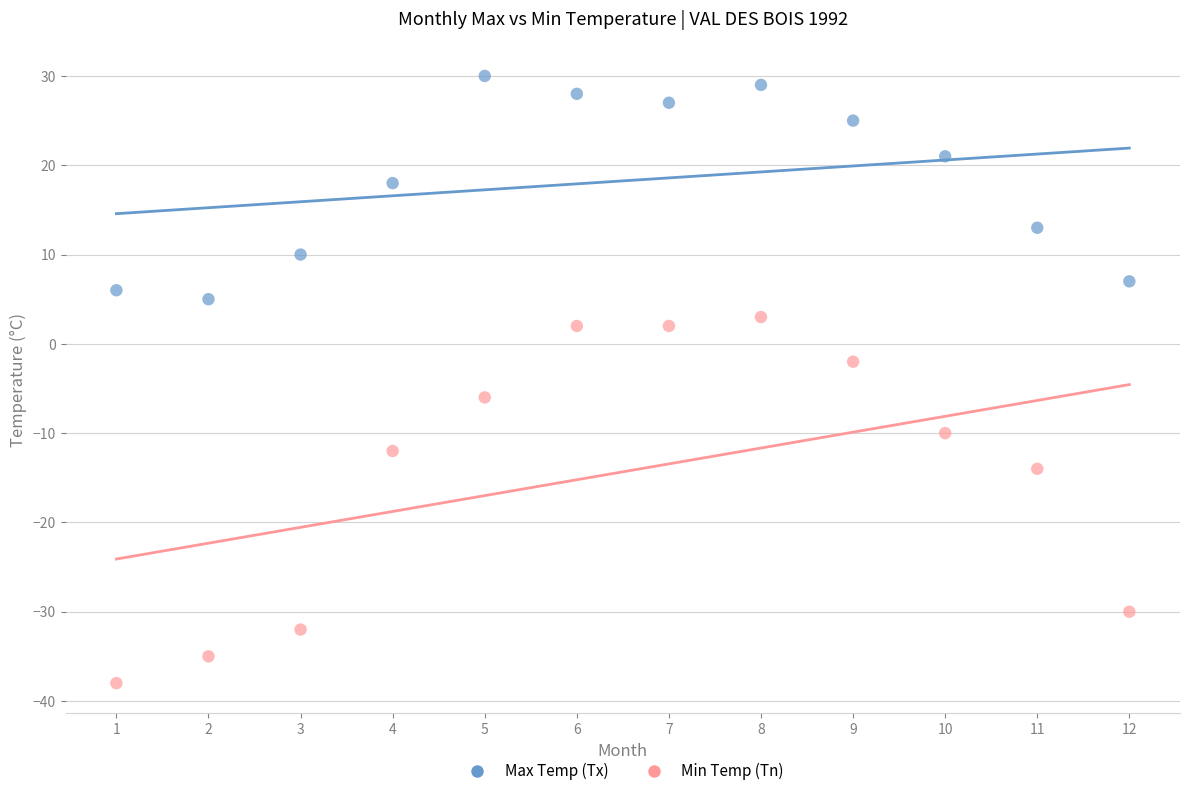

Across all data points, what is the range of Y values (max minus min)?

68